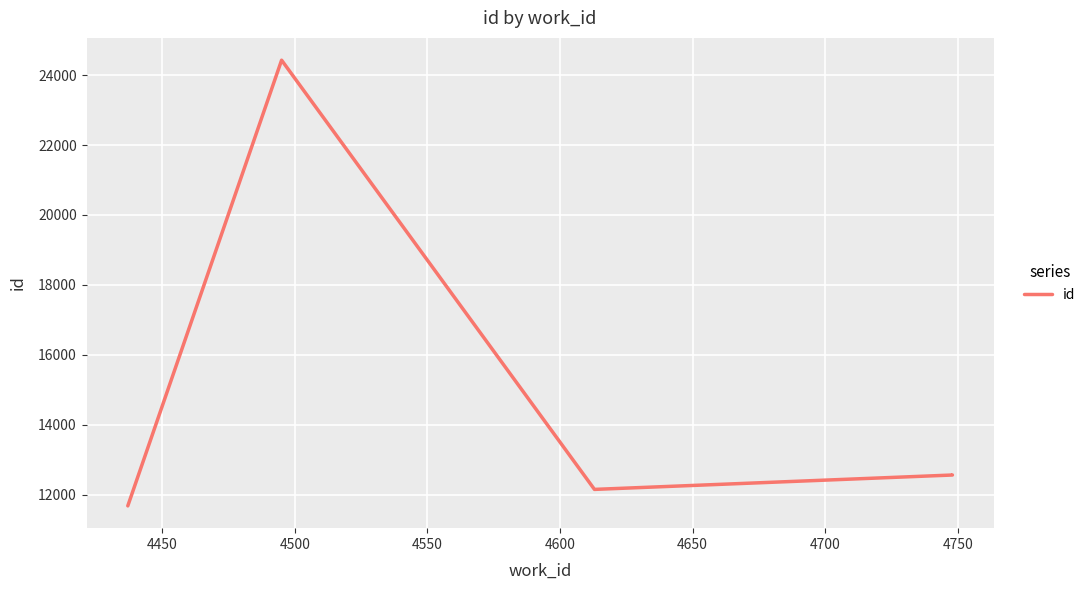

True or false: the data shows 7425 at 4550.

False